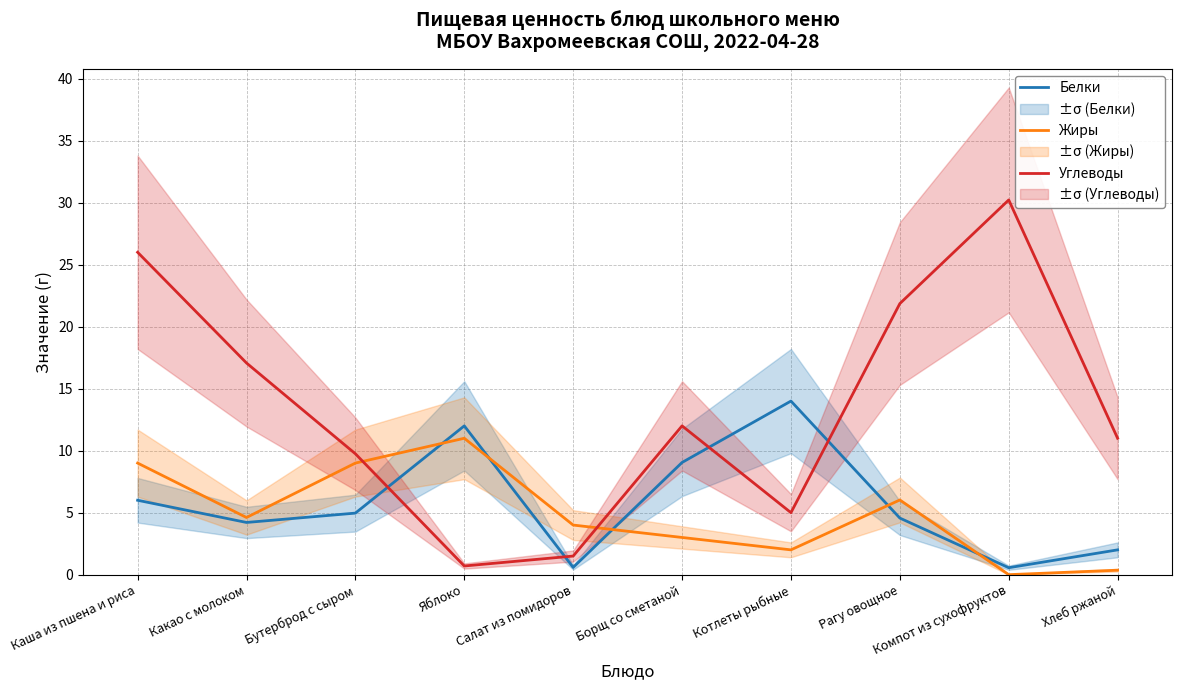

Rank the series at Салат из помидоров from highest to lowest value.

Жиры, Углеводы, Белки